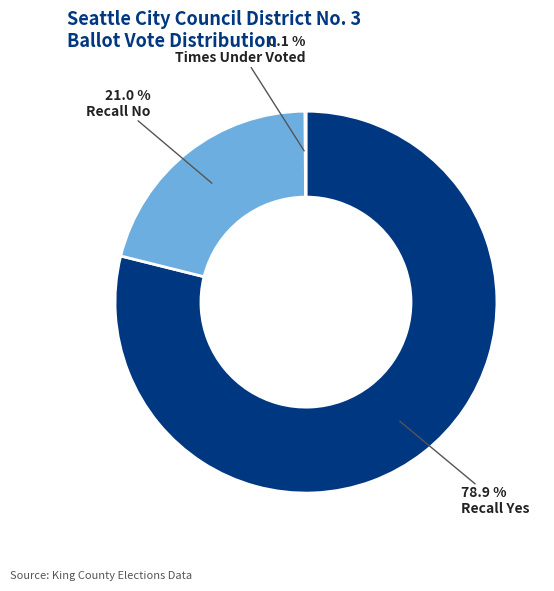

Is there a majority slice in this chart?

Yes